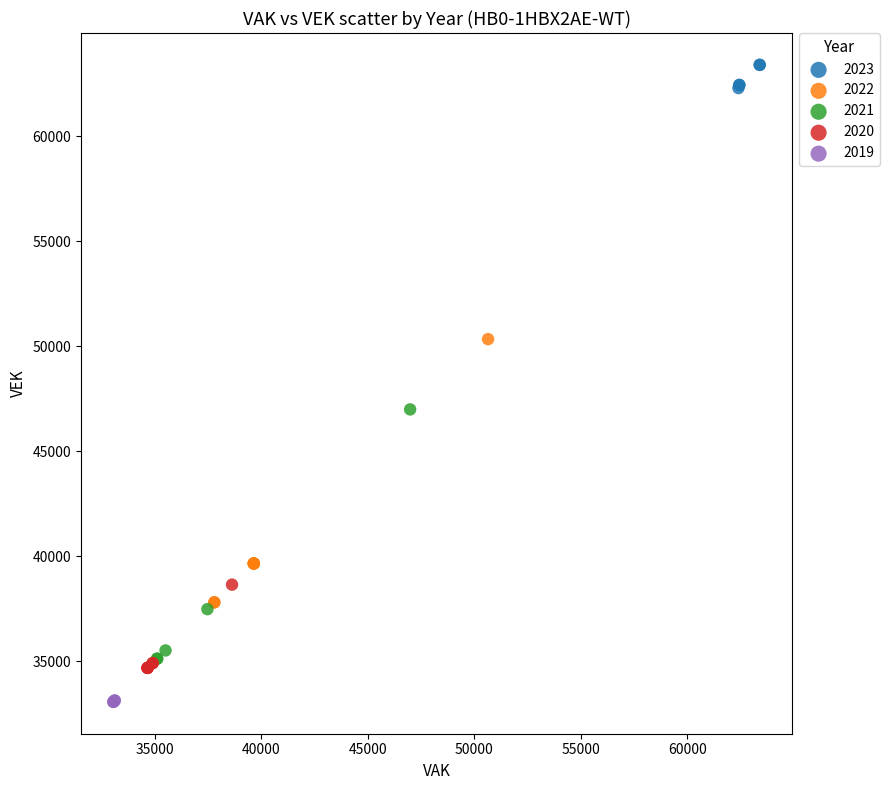

Which series reaches the maximum Y coordinate?

2023